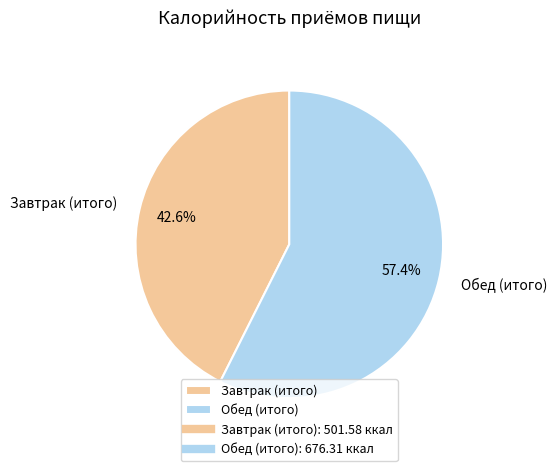

Count the number of slices in the pie.

2